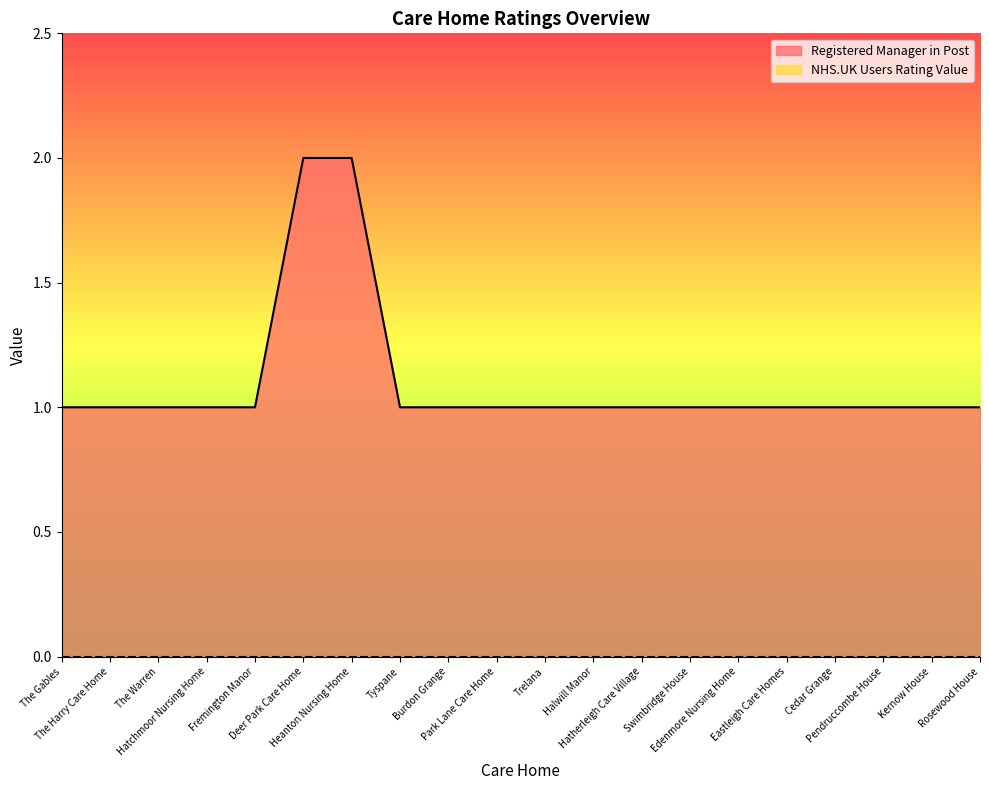

Count the number of categories in the chart.

20